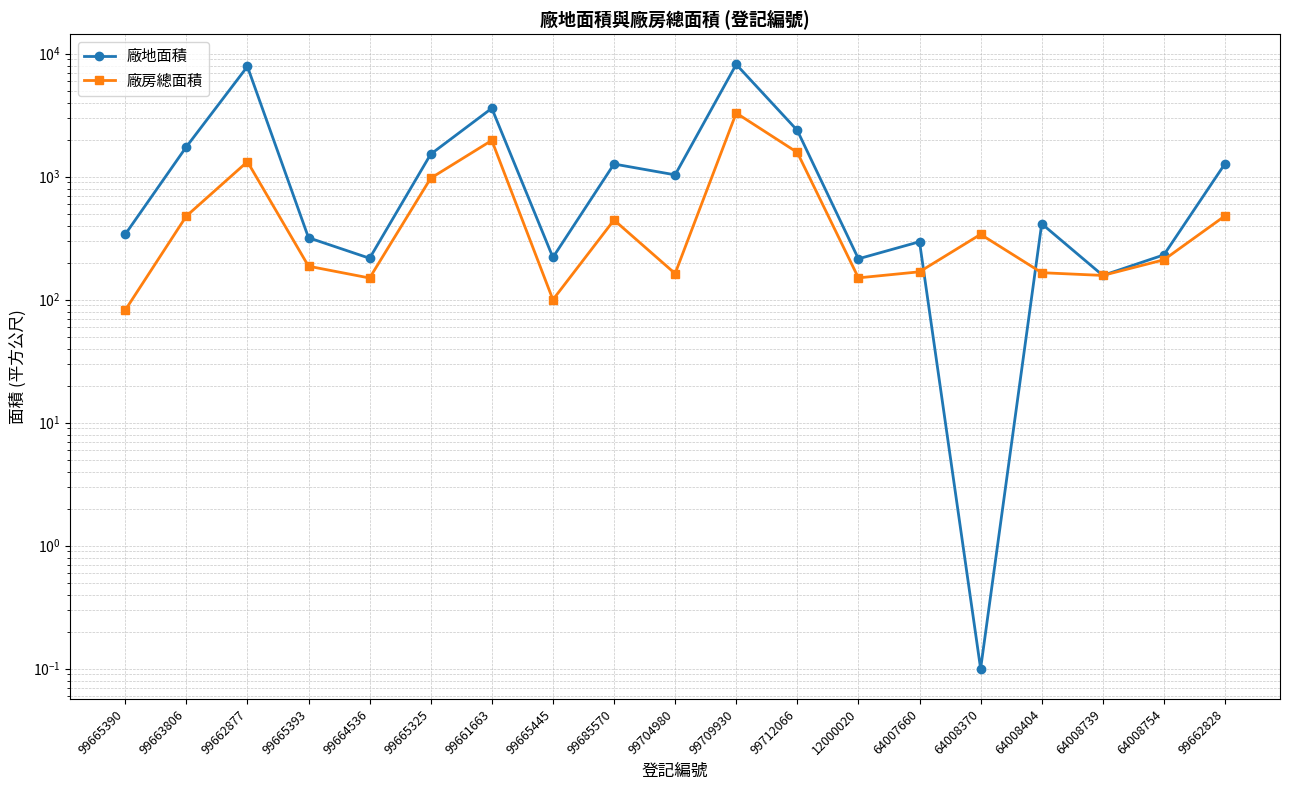

How many values in the 廠房總面積 series are below 211?

9